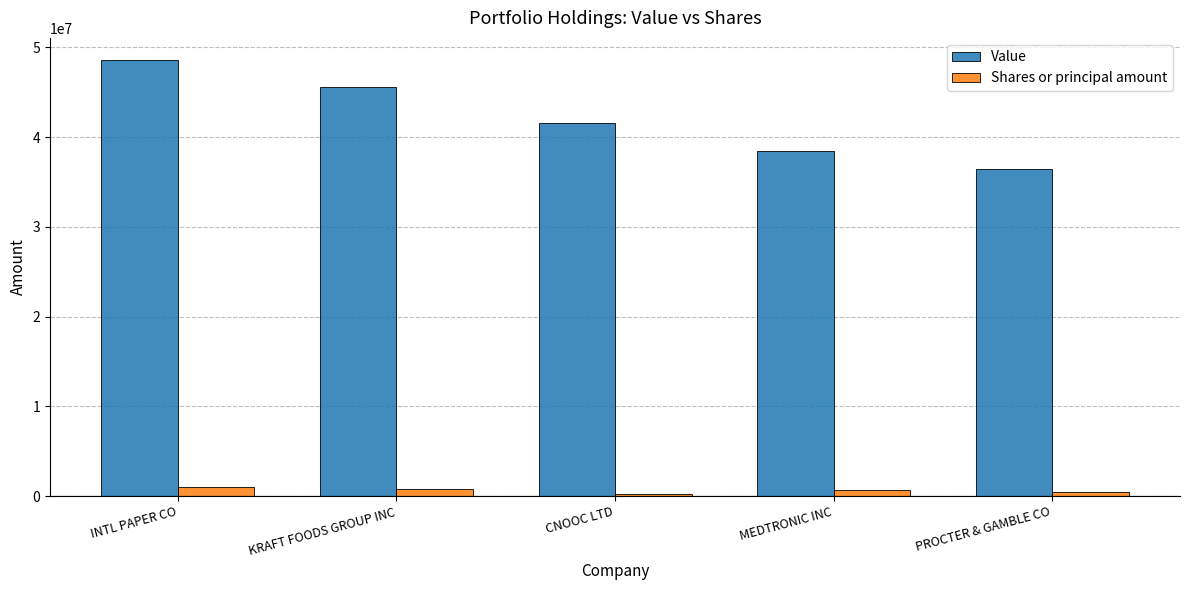

True or false: Shares or principal amount has a value of 274000 at CNOOC LTD.

True